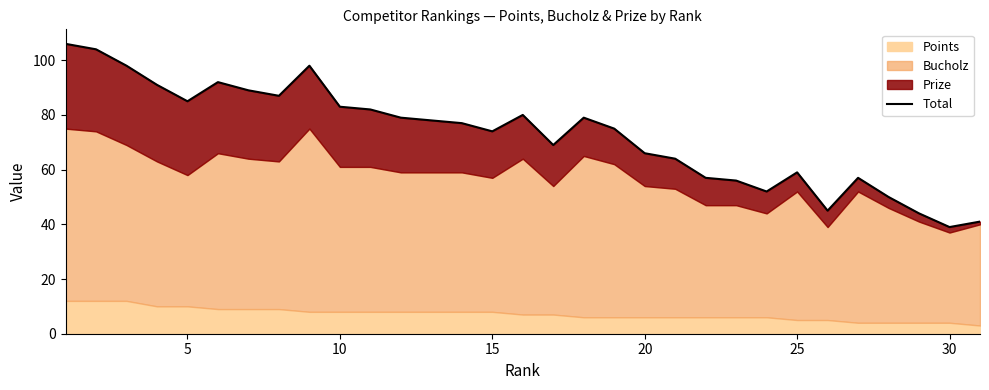

What is the difference between the values at 30 and 14?

15